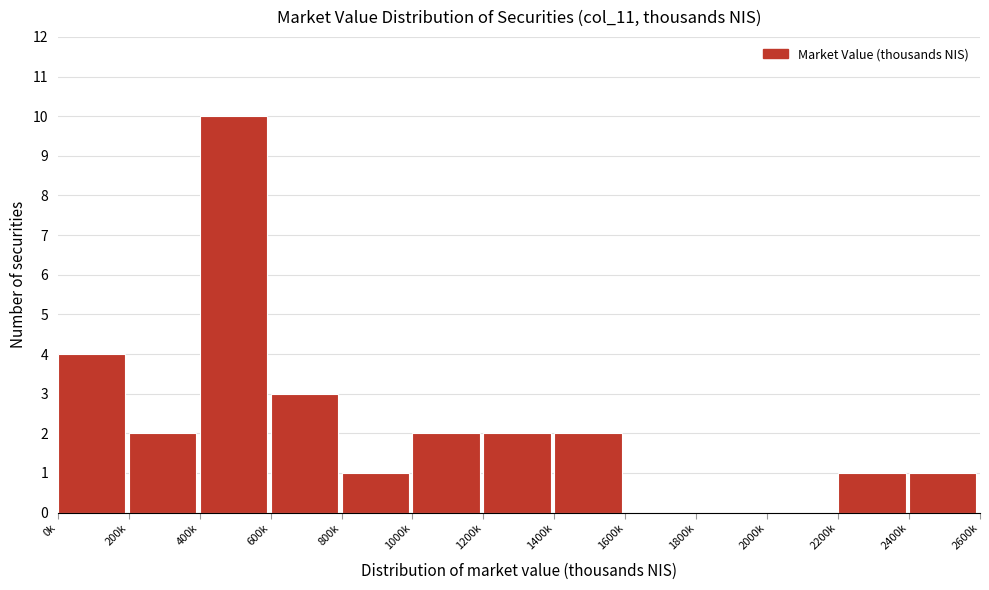

Reading left to right, transcribe all the data shown in this chart.

0k=4	200k=2	400k=10	600k=3	800k=1	1000k=2	1200k=2	1400k=2	1600k=0	1800k=0	2000k=0	2200k=1	2400k=1